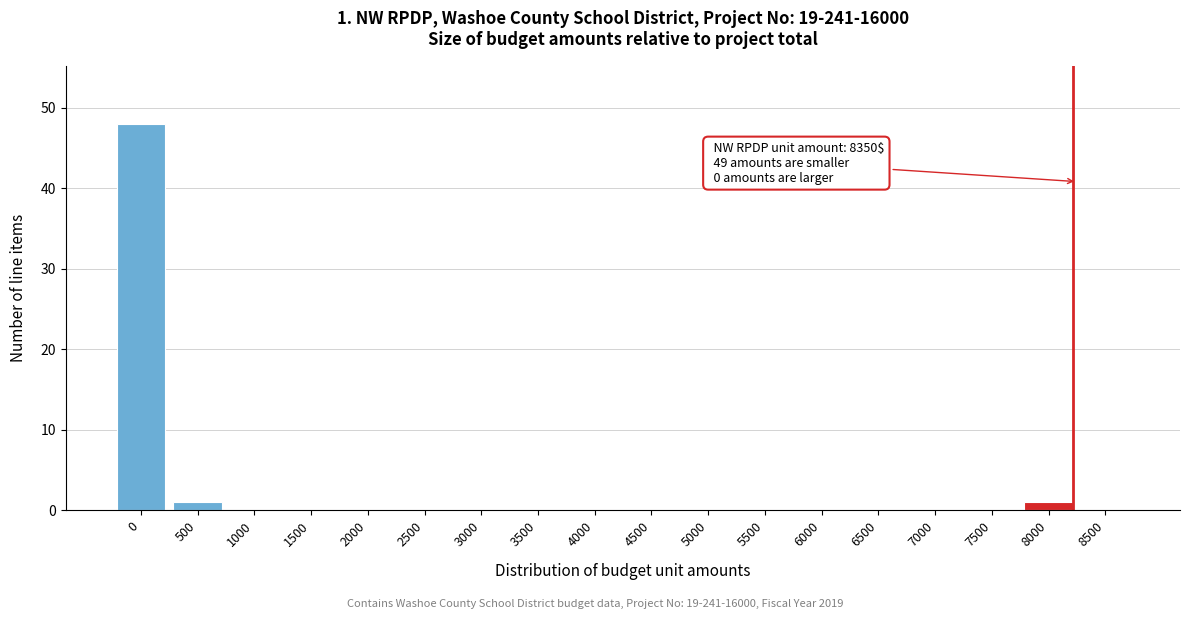

Reading left to right, transcribe all the data shown in this chart.

0=48	500=1	1000=0	1500=0	2000=0	2500=0	3000=0	3500=0	4000=0	4500=0	5000=0	5500=0	6000=0	6500=0	7000=0	7500=0	8000=1	8500=0